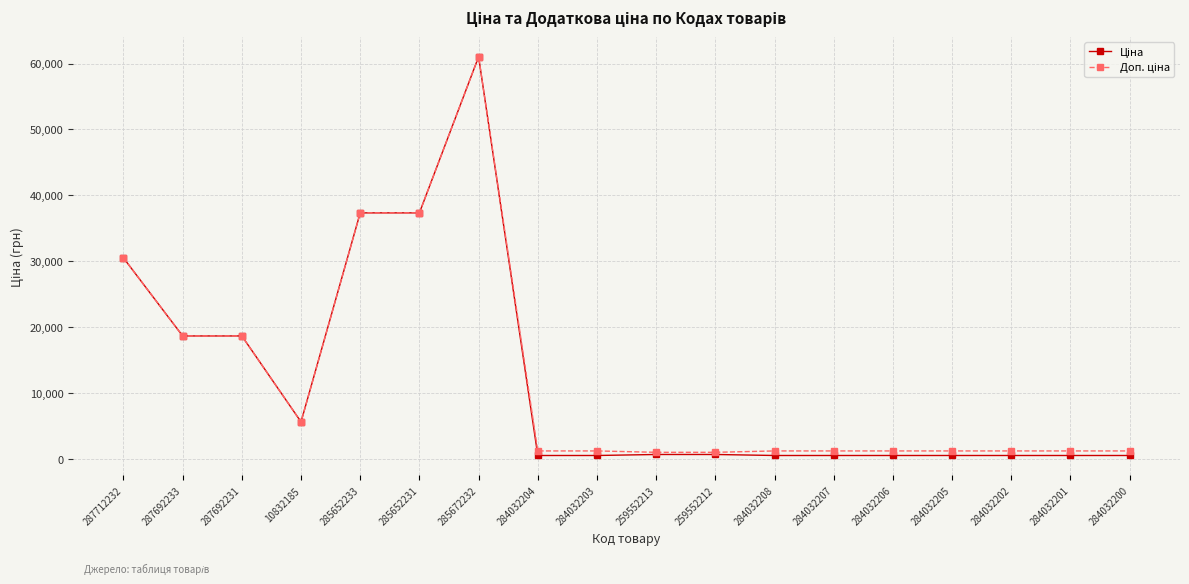

At how many categories does at least one series exceed 34929?

3